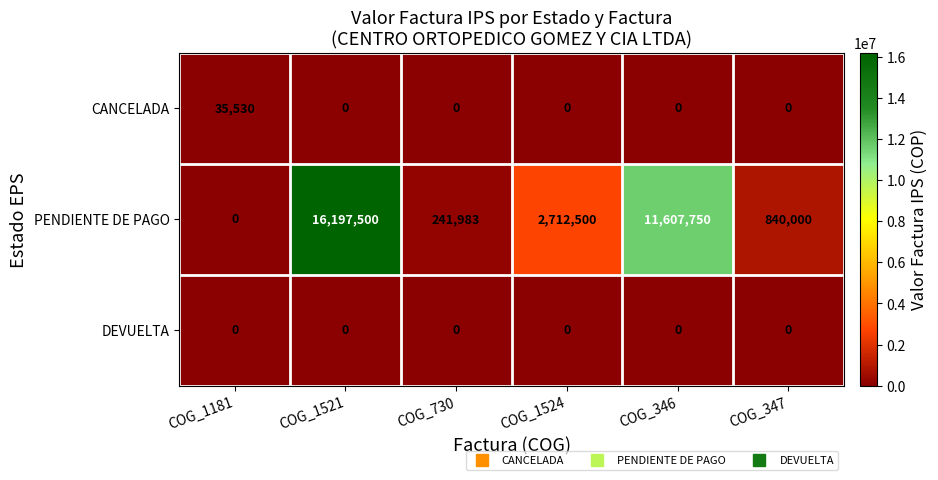

What is the average value of the CANCELADA series?

5922